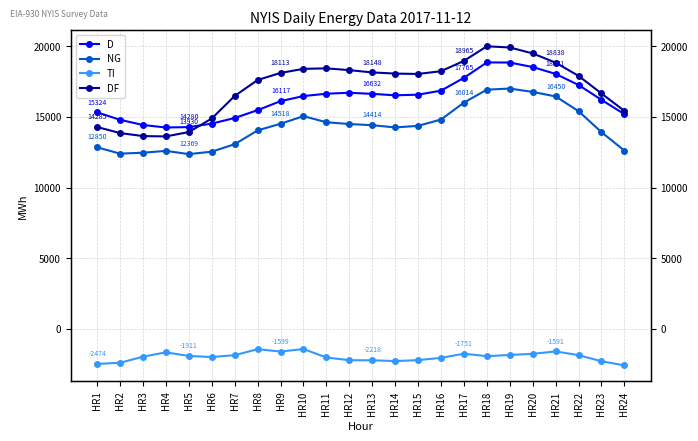

How many data points in TI are less than -1927?

12